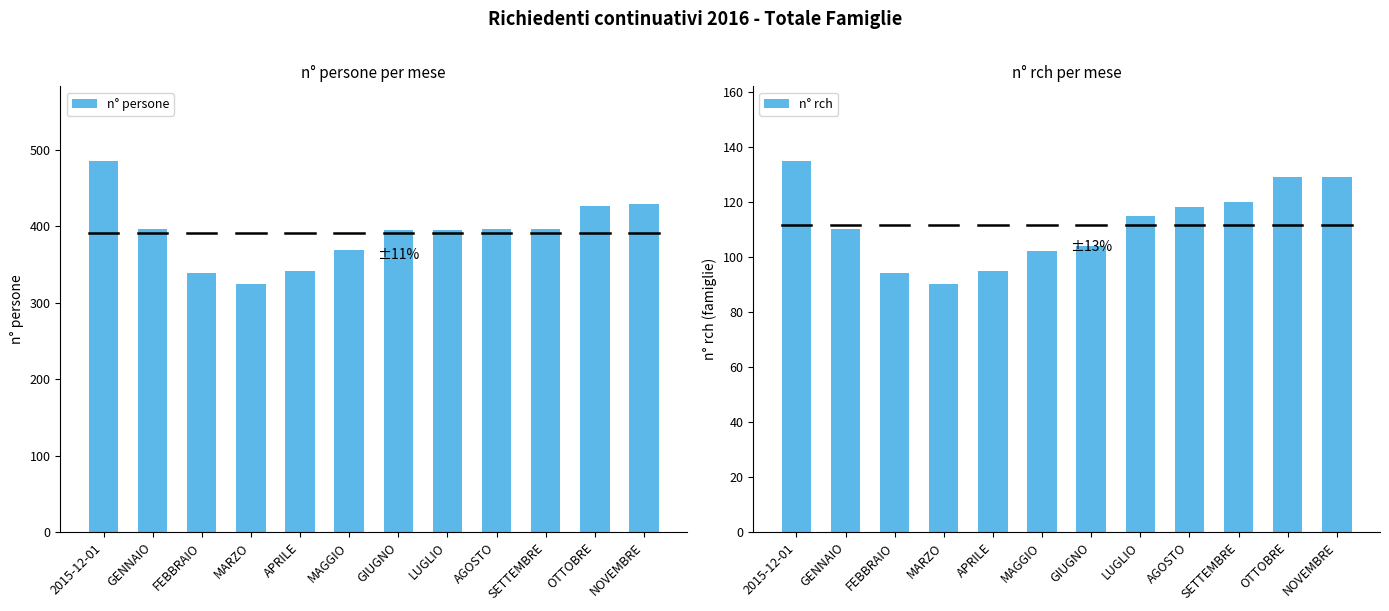

How many bars are there in each group?

2